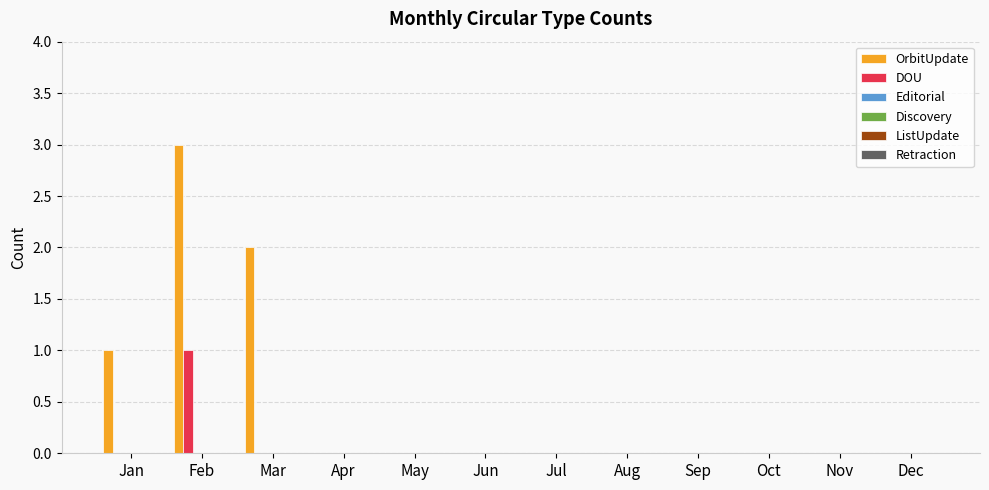

Which series has the largest total across all categories?

OrbitUpdate